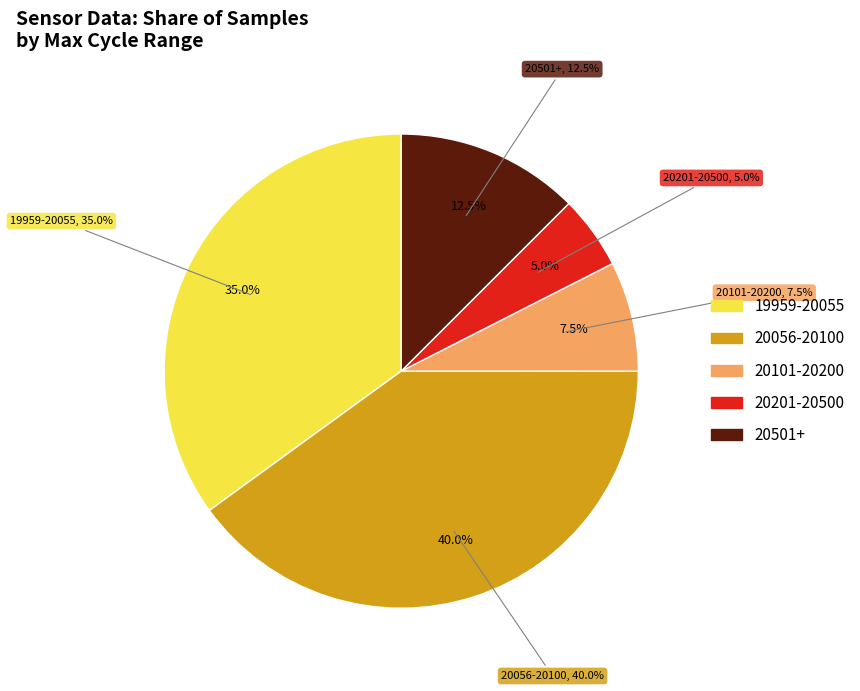

Does 11 account for over 50% of the chart?

No